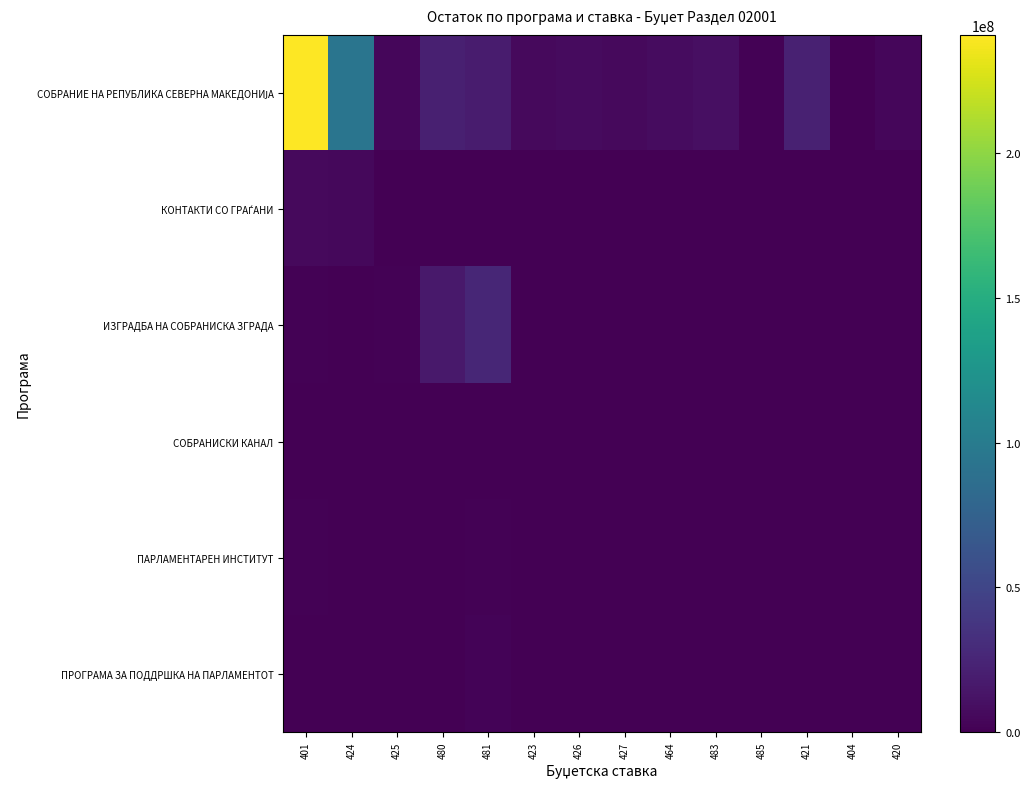

How many data points does each series have?

14